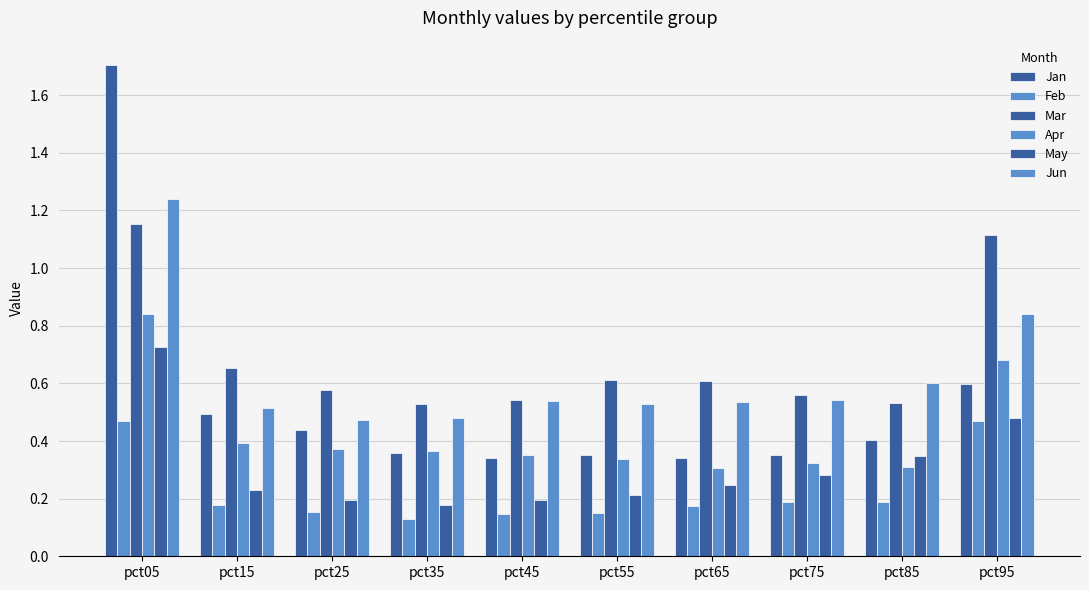

Which series has the widest spread of values?

Jan